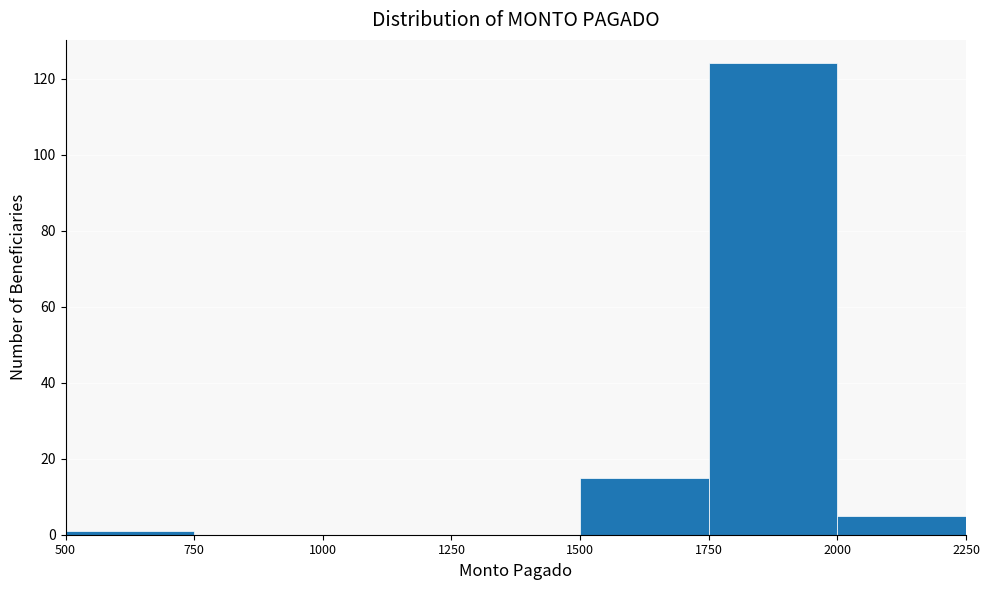

What is the height of the bar covering 1500 to 1750 on the x-axis? The values are not printed on the chart, so give them approximately, as read against the axis.

16